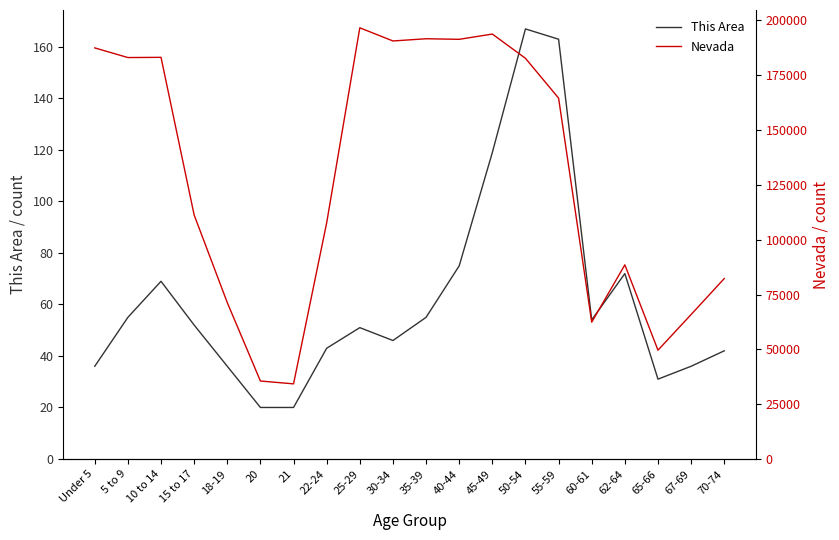

What is the spread (max minus min) of values at 5 to 9?

183022